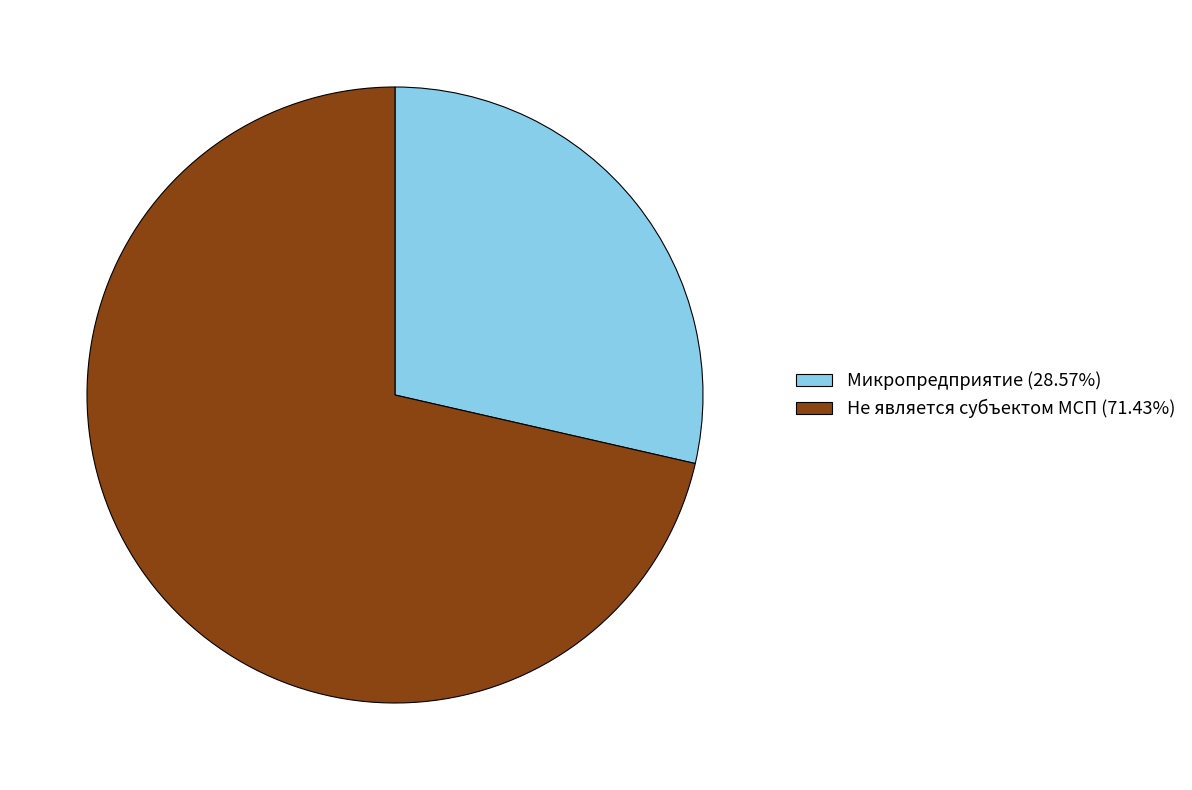

Does Не является субъектом МСП account for over 50% of the chart?

Yes